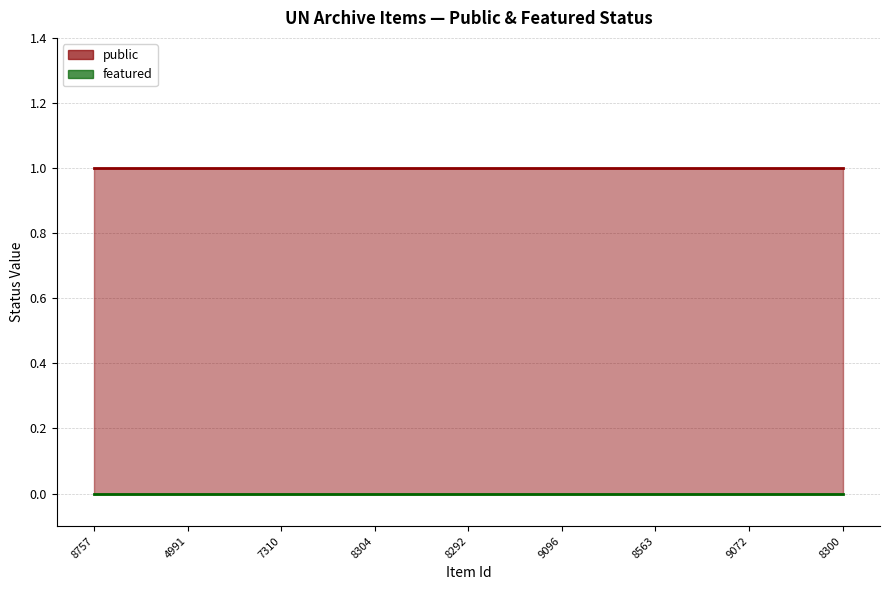

How many data points does each series have?

9